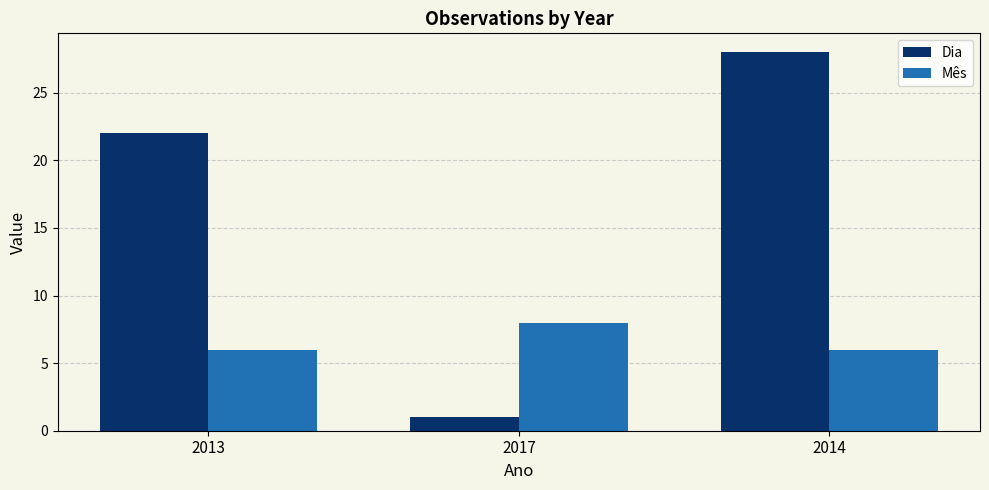

How many groups of bars are there?

3